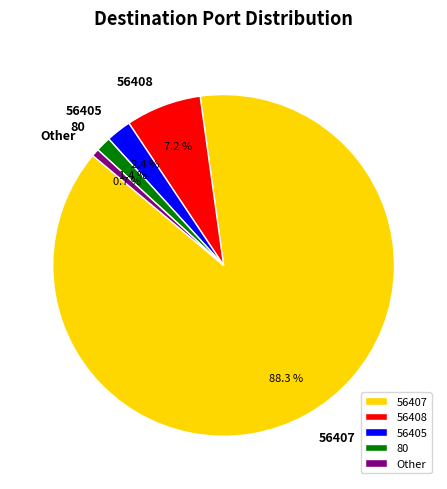

What is the total percentage of 56408 and 80?

8.6%